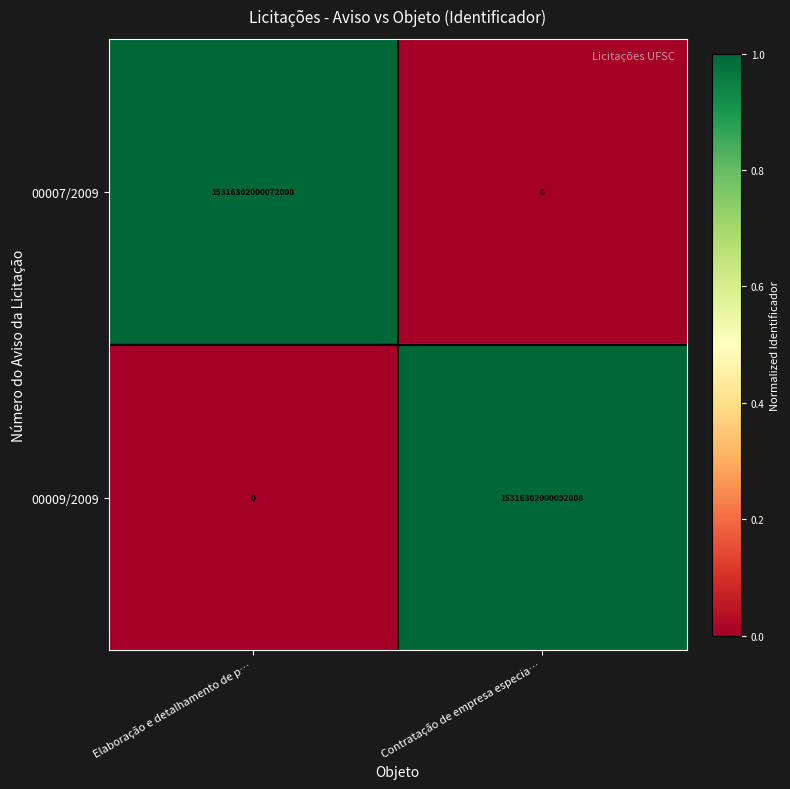

True or false: 00007/2009 has a value of -5152885658134148 at Contratação de empresa especia….

False